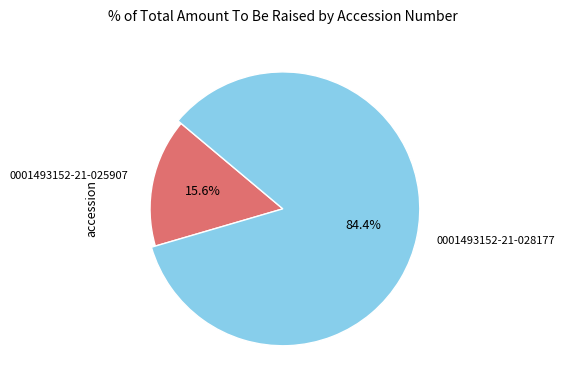

Which slice is the smallest?

0001493152-21-025907